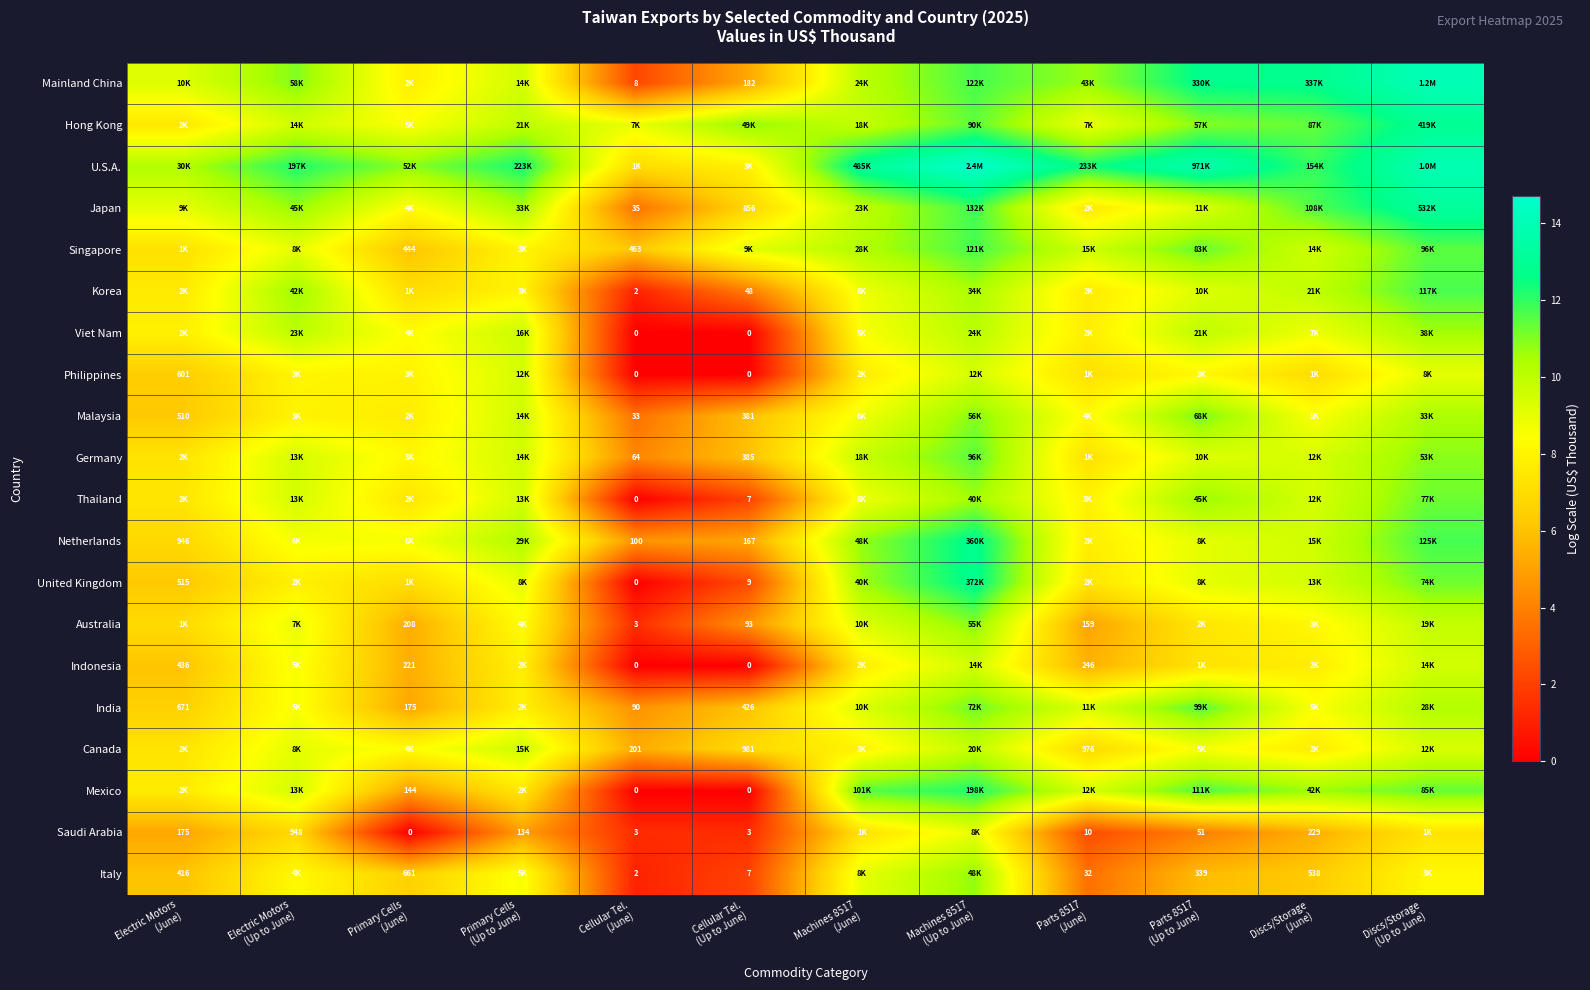

At Machines 8517 (Up to June), list the series in order from smallest to largest.

Saudi Arabia, Philippines, Indonesia, Canada, Viet Nam, Korea, Thailand, Italy, Australia, Malaysia, India, Hong Kong, Germany, Singapore, Mainland China, Japan, Mexico, Netherlands, United Kingdom, U.S.A.